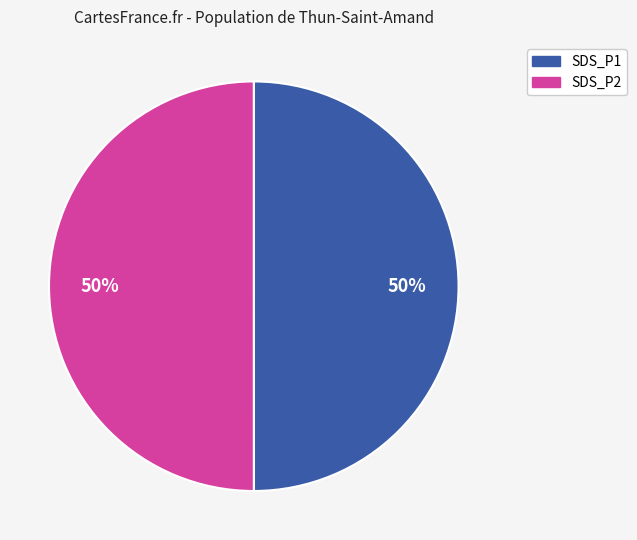

To the nearest percent, what is the average slice percentage?

50%